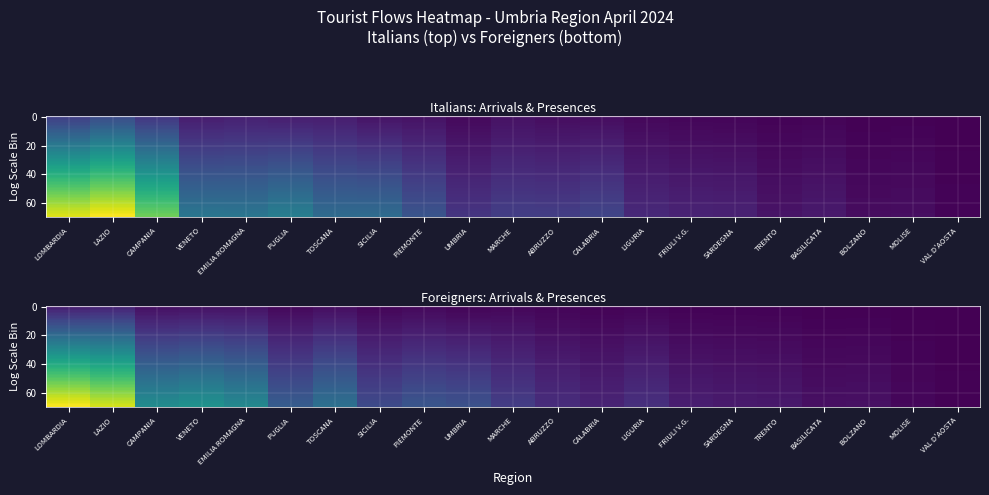

Which series has the largest range (max minus min)?

presenze_stranieri_2024